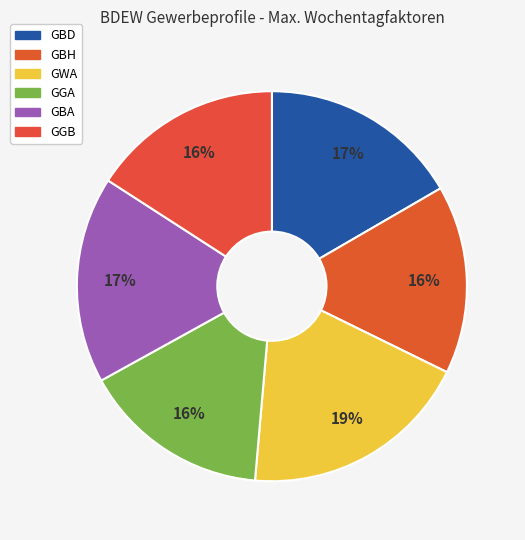

Count the number of slices in the pie.

6